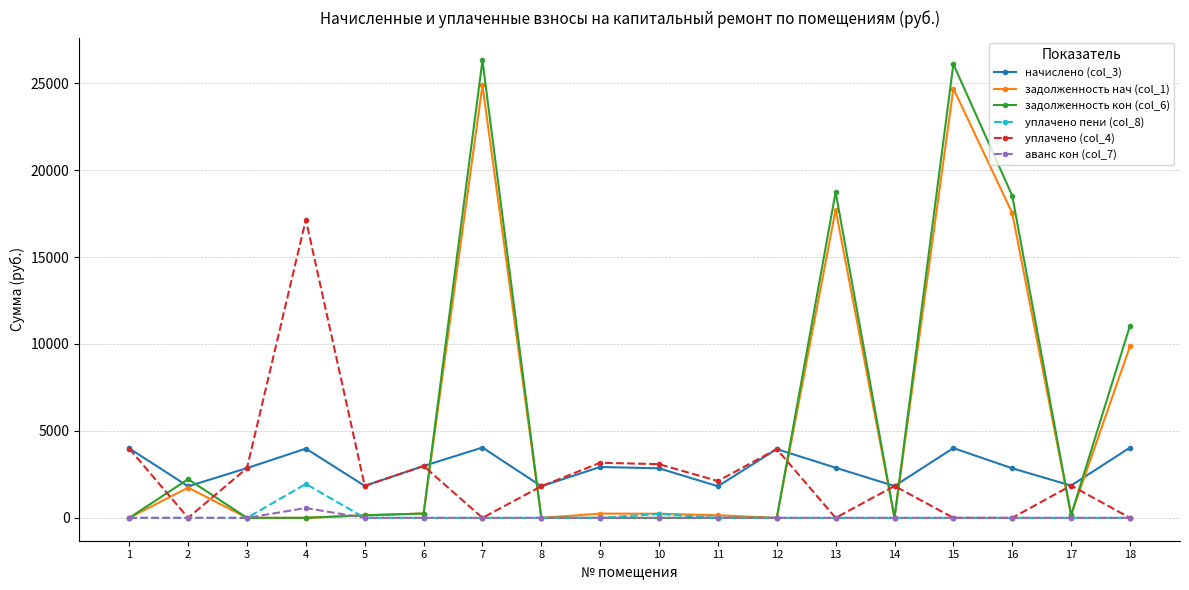

What is the greatest value displayed?

26304.4